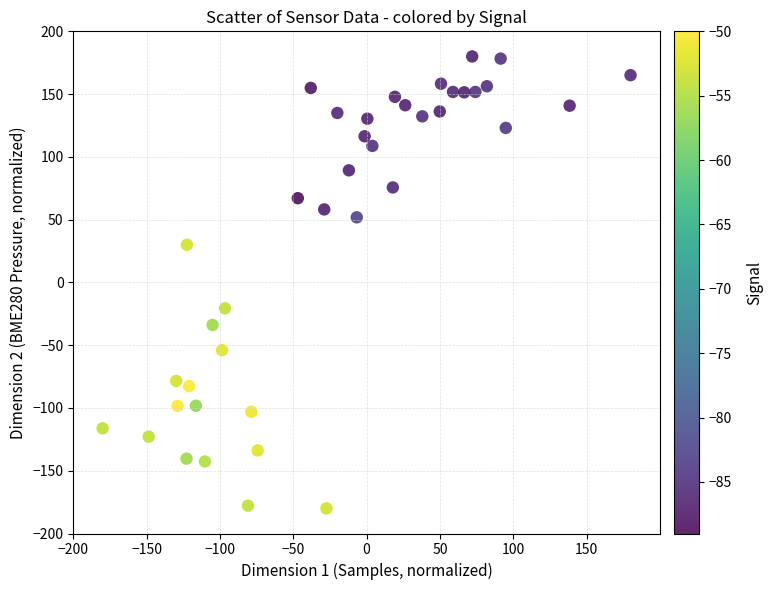

What Y value in the scatter plot is closest to 0?

-20.6